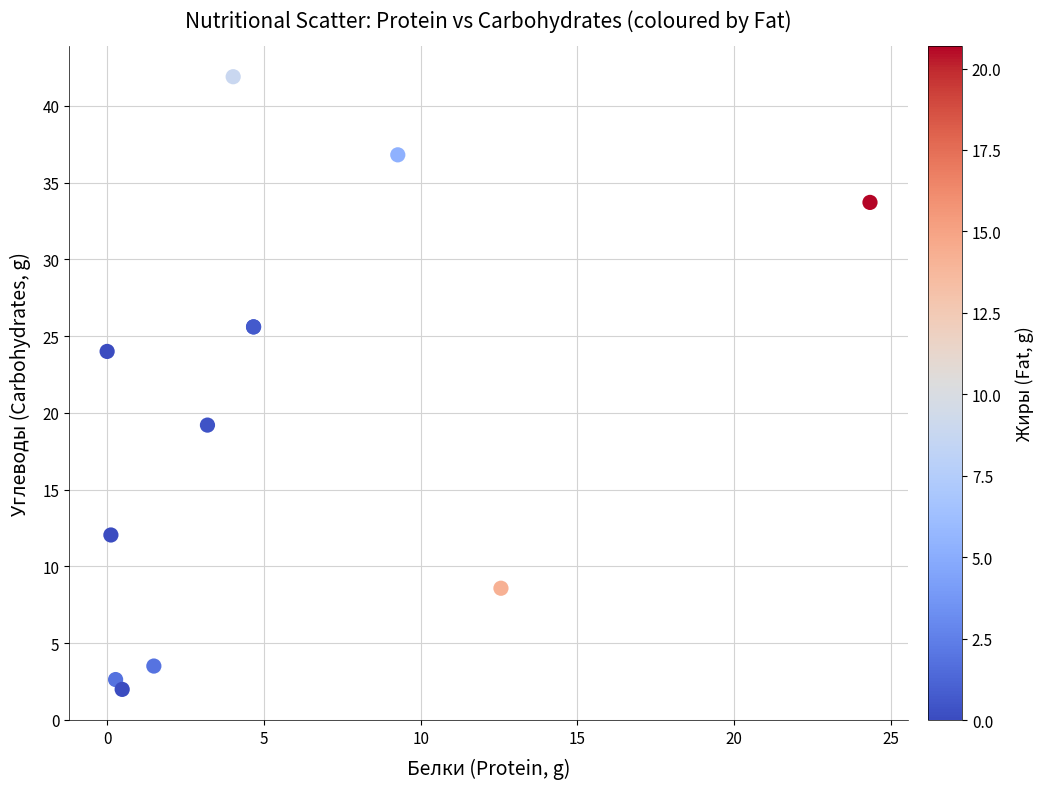

What Y value in the scatter plot is closest to 21?

19.2